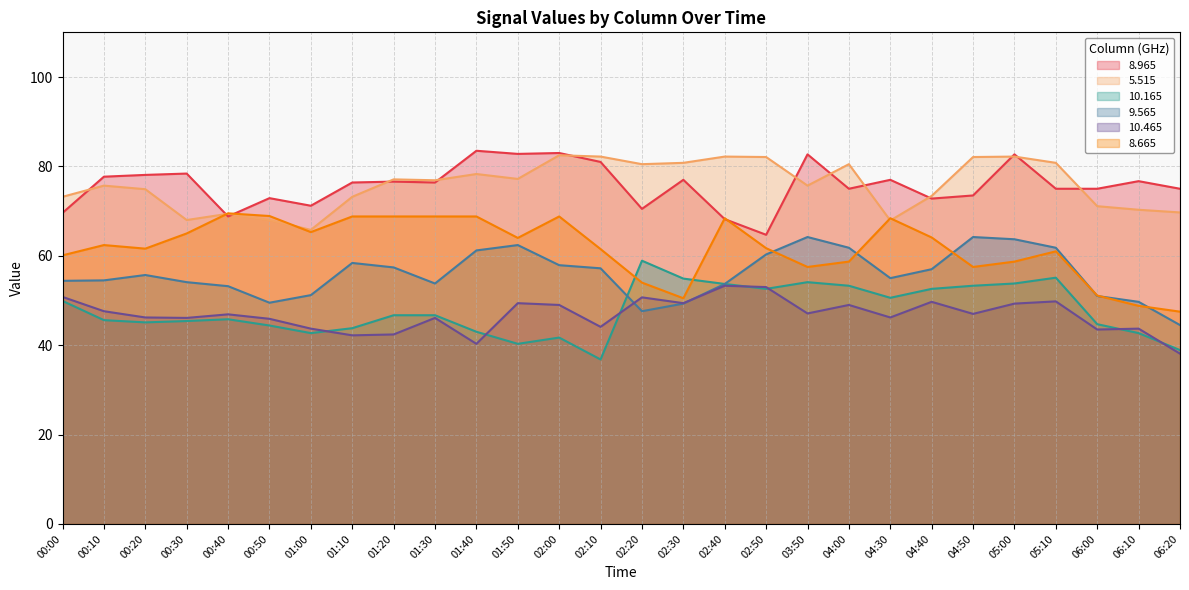

What is the lowest value of the  10.465 series?

38.1